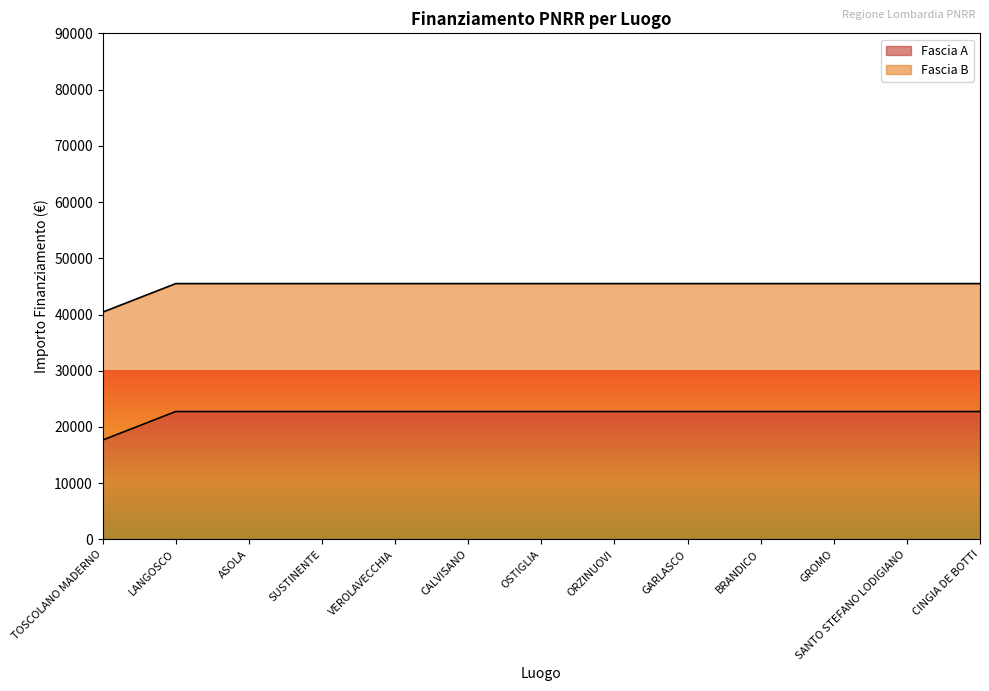

True or false: there are more than 0 points higher than both neighbors.

False